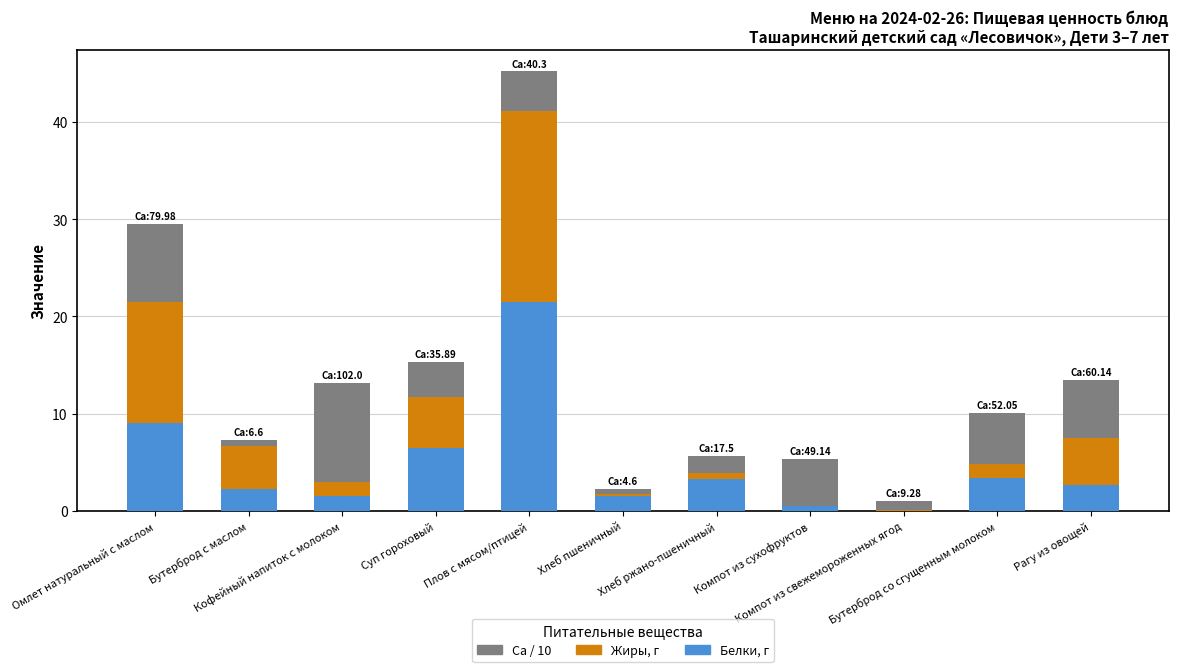

What is the maximum value for Белки, г?

21.5